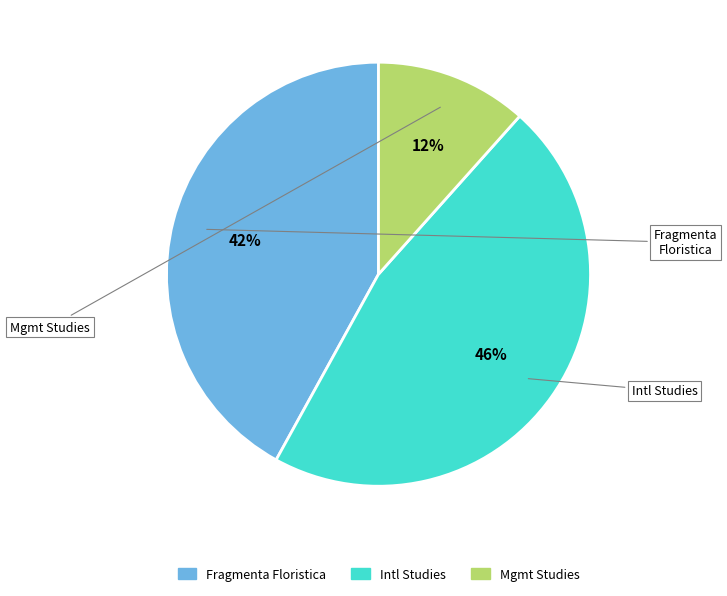

Is there a majority slice in this chart?

No